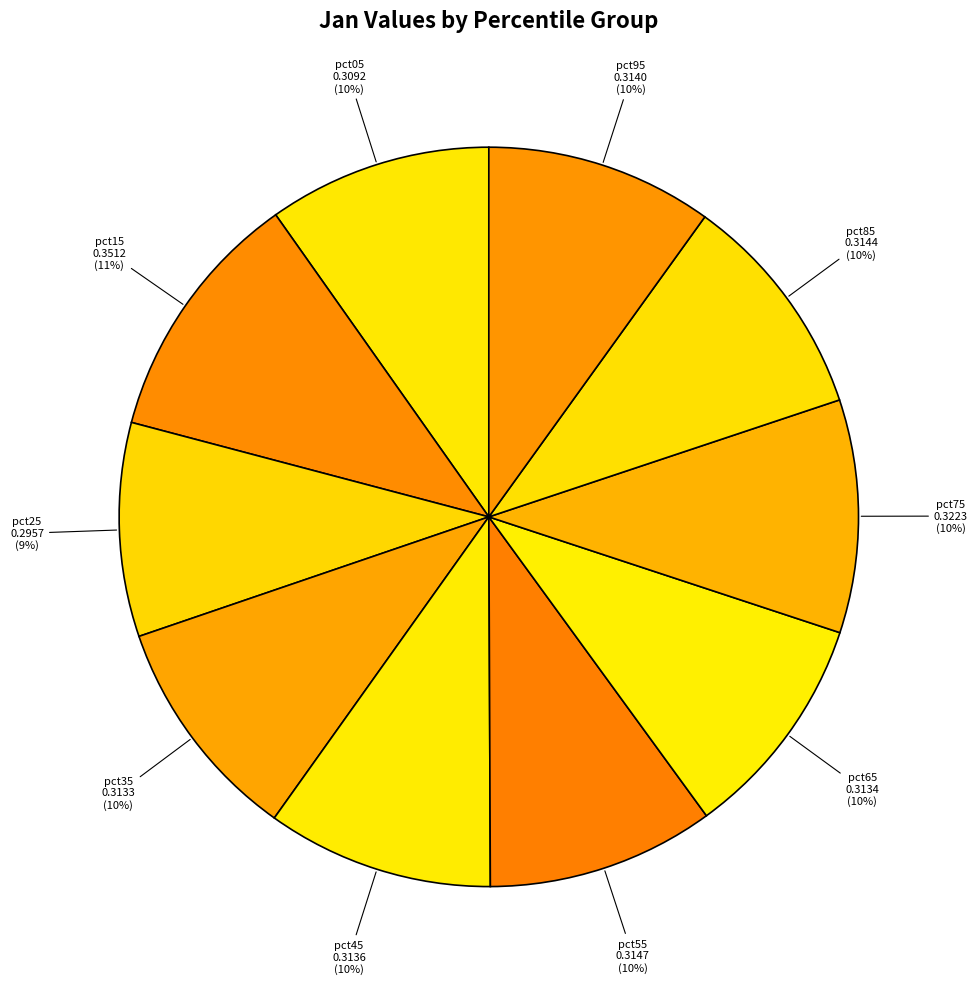

What percentage is the pct25 slice, to the nearest percent?

9%